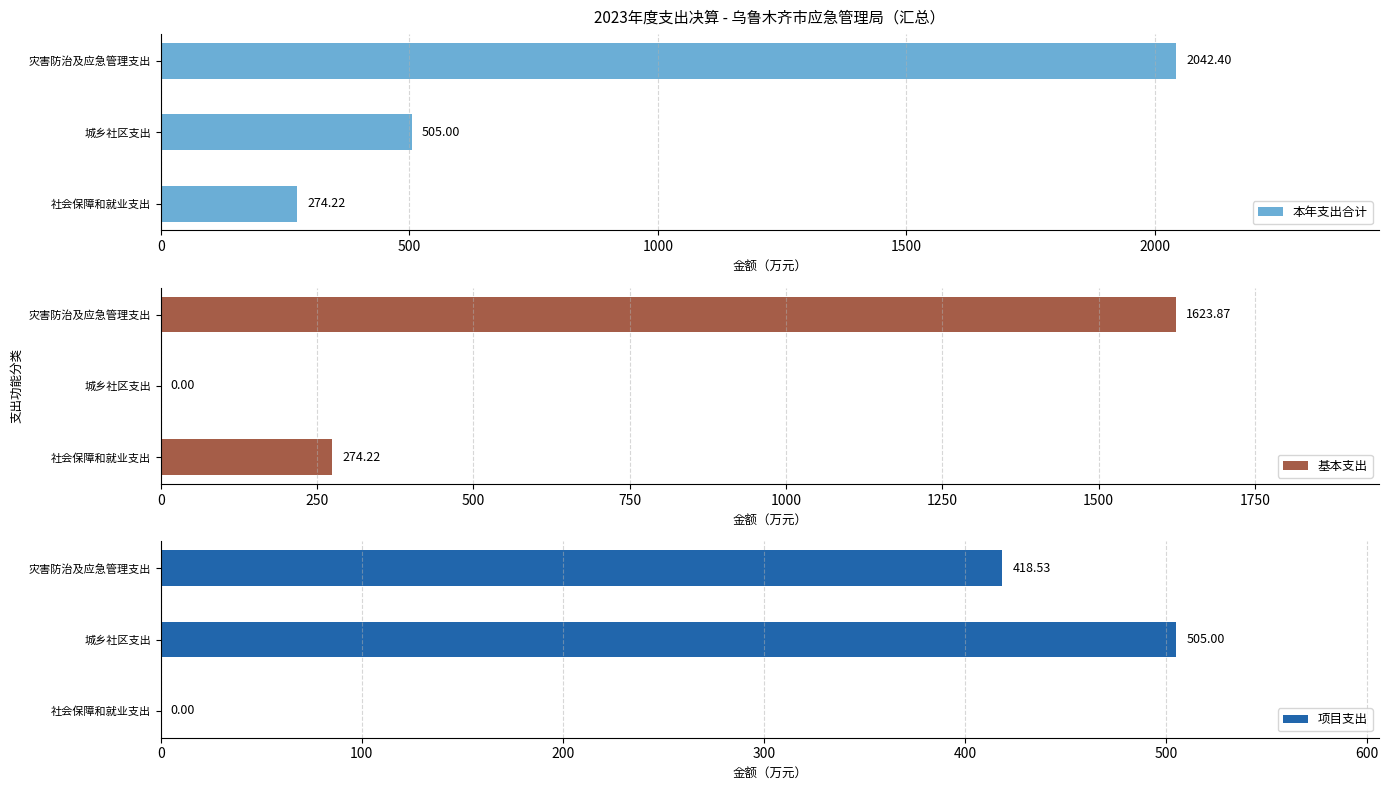

Where is 本年支出合计 nearest to the value 1158?

城乡社区支出